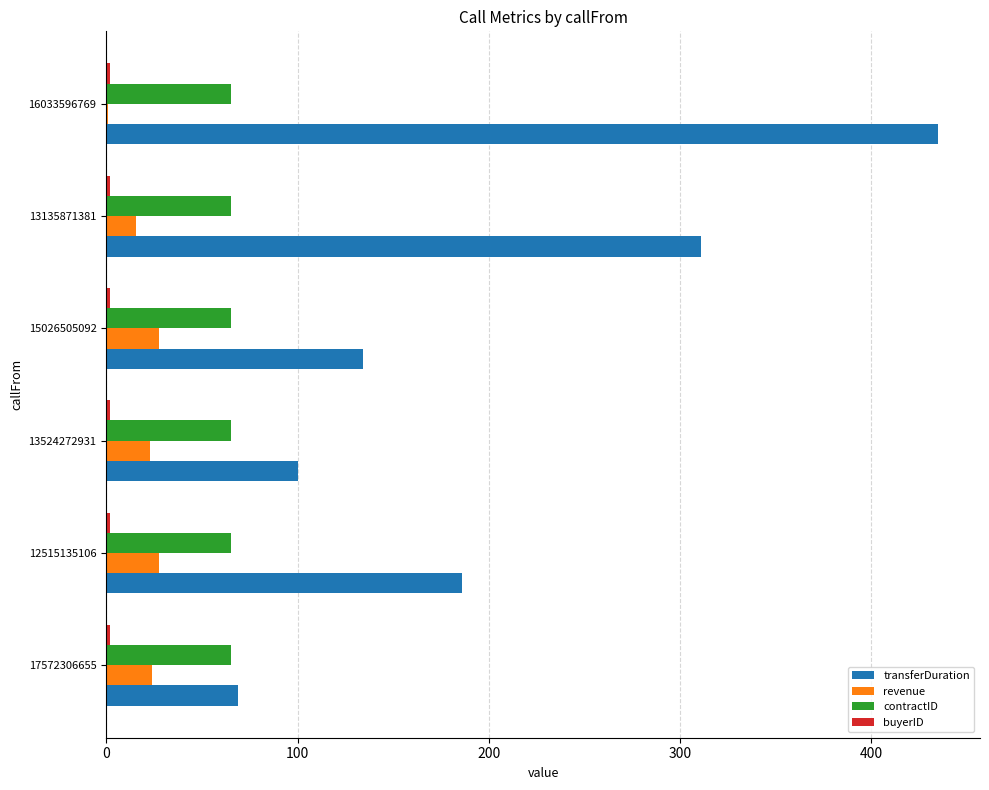

Is it true that contractID equals 65.0 at 16033596769?

True